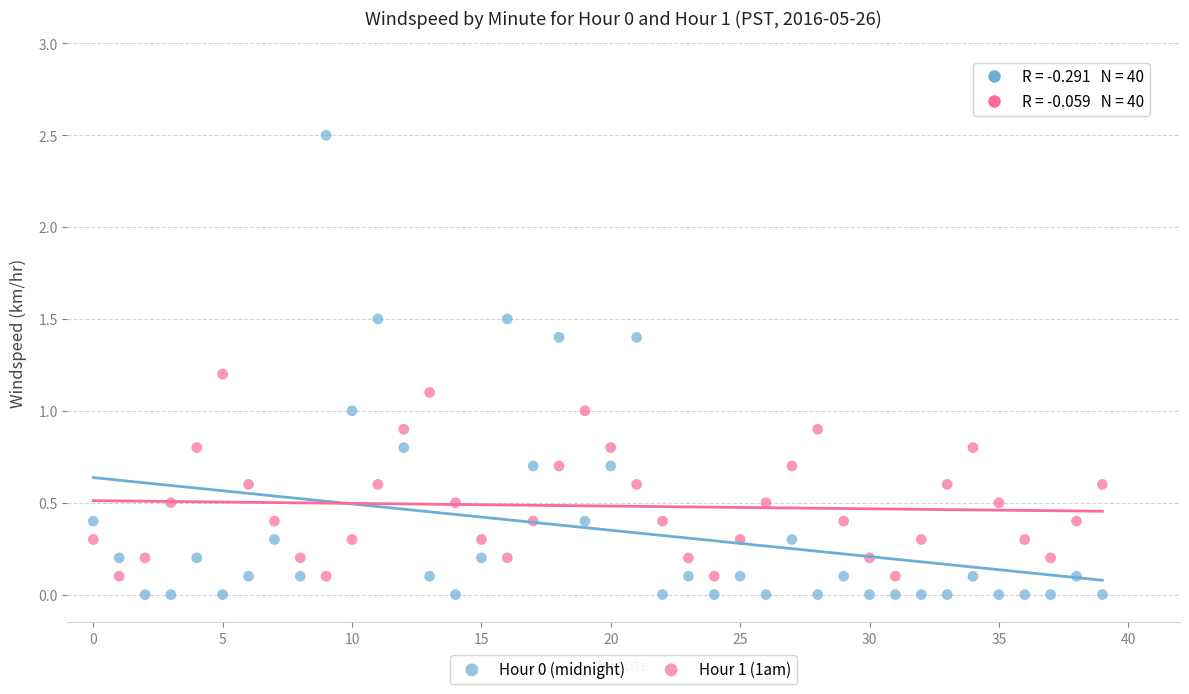

Which series has the largest Y range (max minus min)?

Hour 0 (midnight)